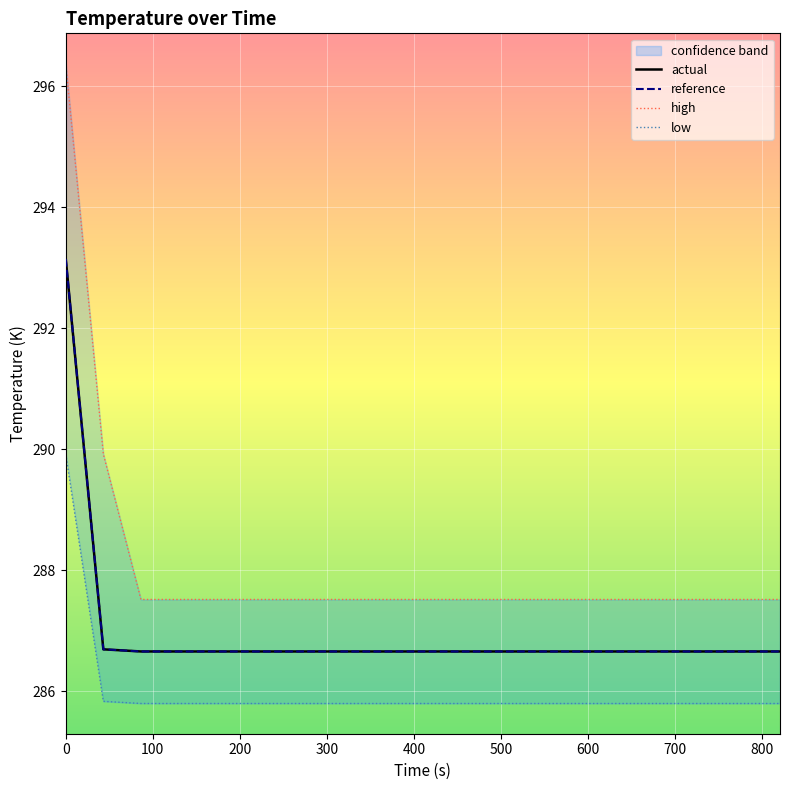

What is the sum of the high values at 800 and 500?

575.0